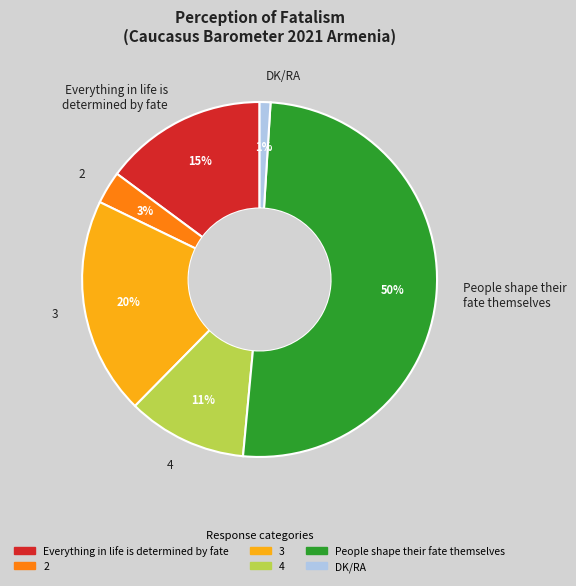

Is the sum of Everything in life is determined by fate and 2 greater than half?

No